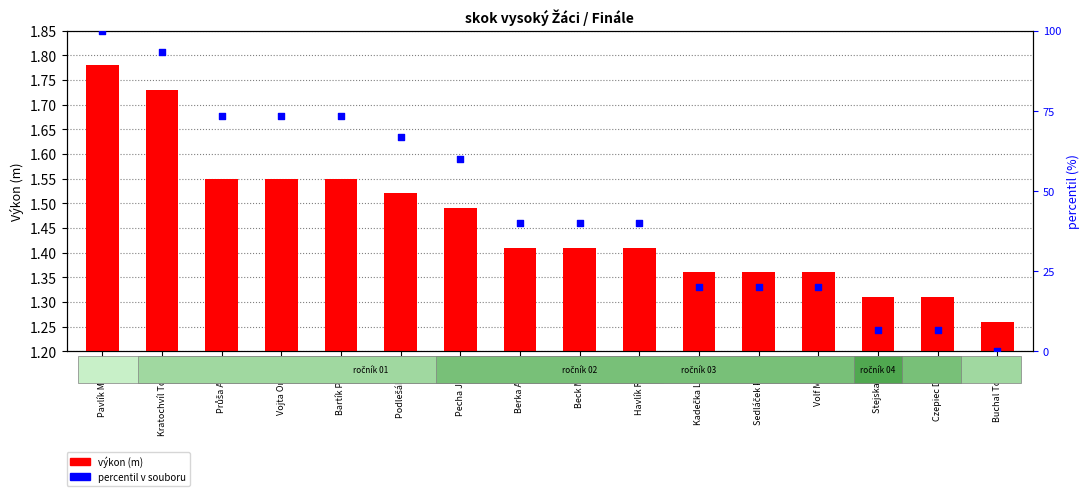

At which category is the sum across all series the highest?

Pavlík Martin